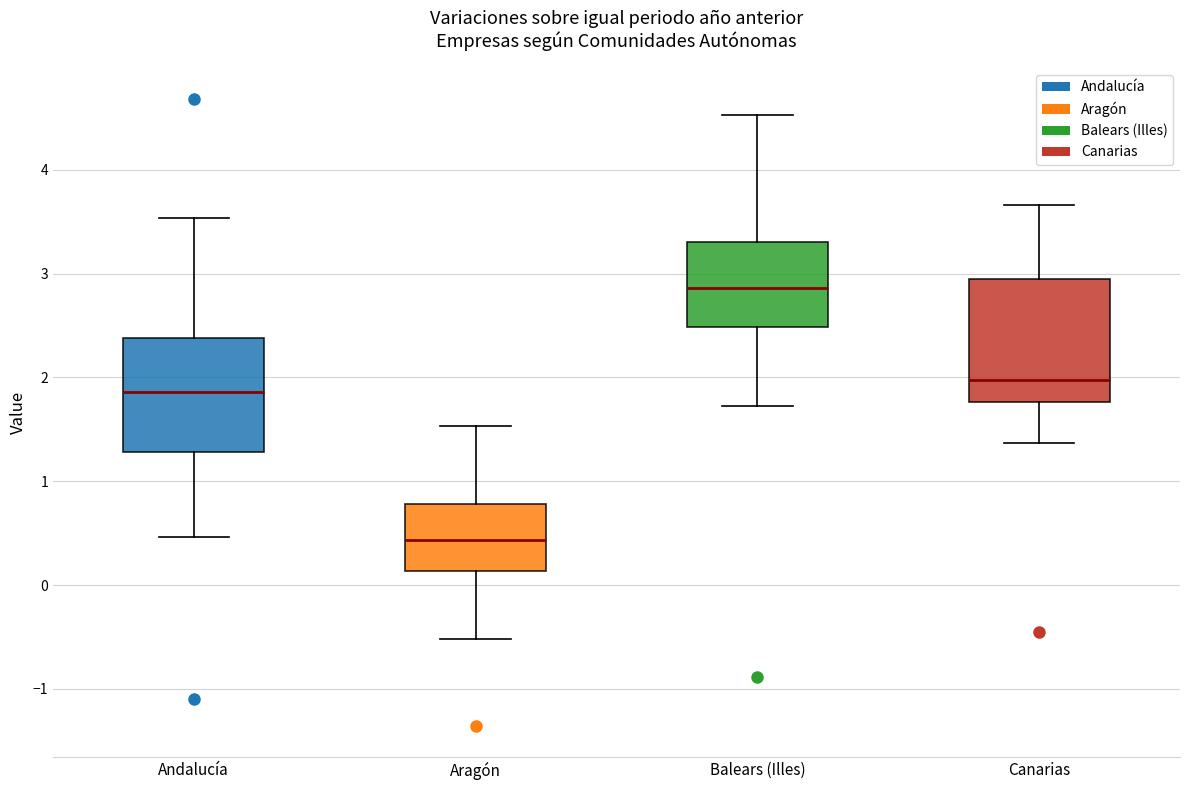

Where is the upper edge of the box for Canarias on the y-axis? The values are not printed on the chart, so give them approximately, as read against the axis.

2.9